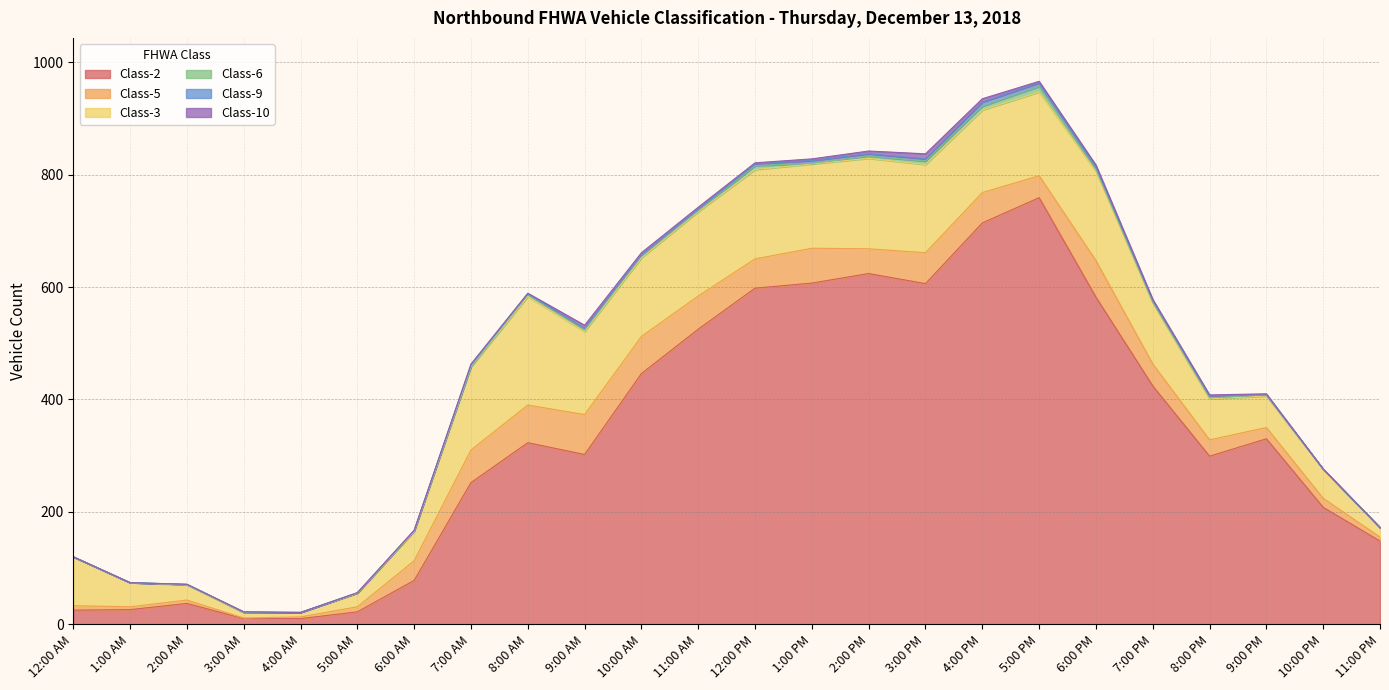

Reading left to right, extract all data points from this chart.

Class-2: 25	26	37	10	10	22	78	252	323	302	446	525	598	607	624	606	714	759	582	424	299	330	208	148
Class-5: 8	5	6	1	3	9	35	58	67	71	66	59	52	62	44	55	54	39	65	39	29	20	16	7
Class-3: 87	43	27	10	8	24	52	148	193	148	140	150	159	150	161	157	147	149	159	109	73	56	52	17
Class-6: 0	0	1	0	0	1	2	1	4	3	4	2	7	1	4	6	7	10	3	1	2	2	0	0
Class-9: 0	0	0	1	0	0	0	2	1	2	1	2	3	5	4	4	7	6	5	3	3	0	0	0
Class-10: 0	0	0	0	0	0	0	2	1	6	4	4	2	3	5	9	6	3	3	2	2	2	0	0